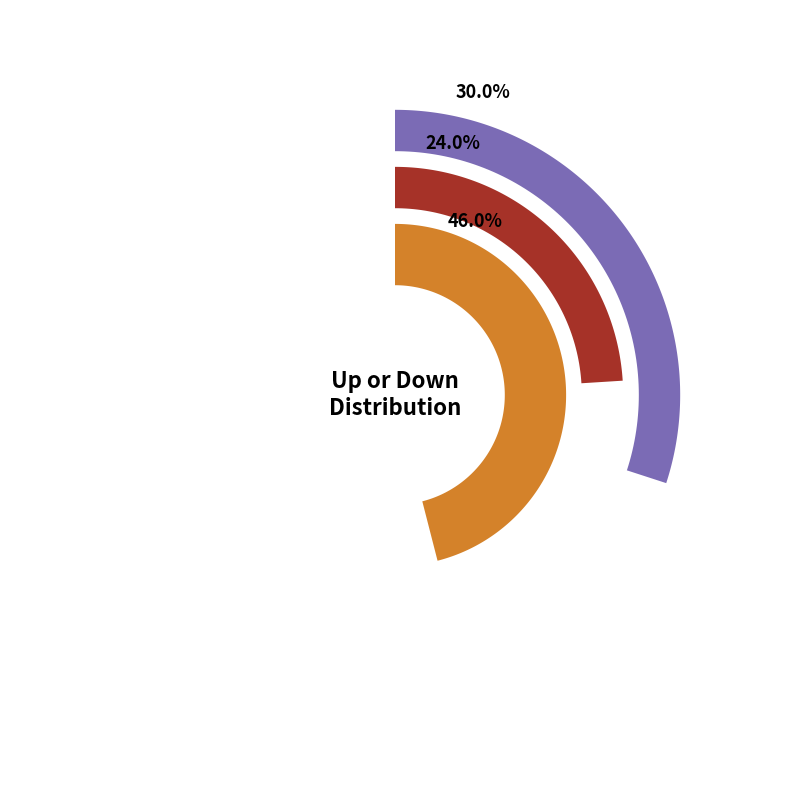

How many segments does this pie chart have?

3